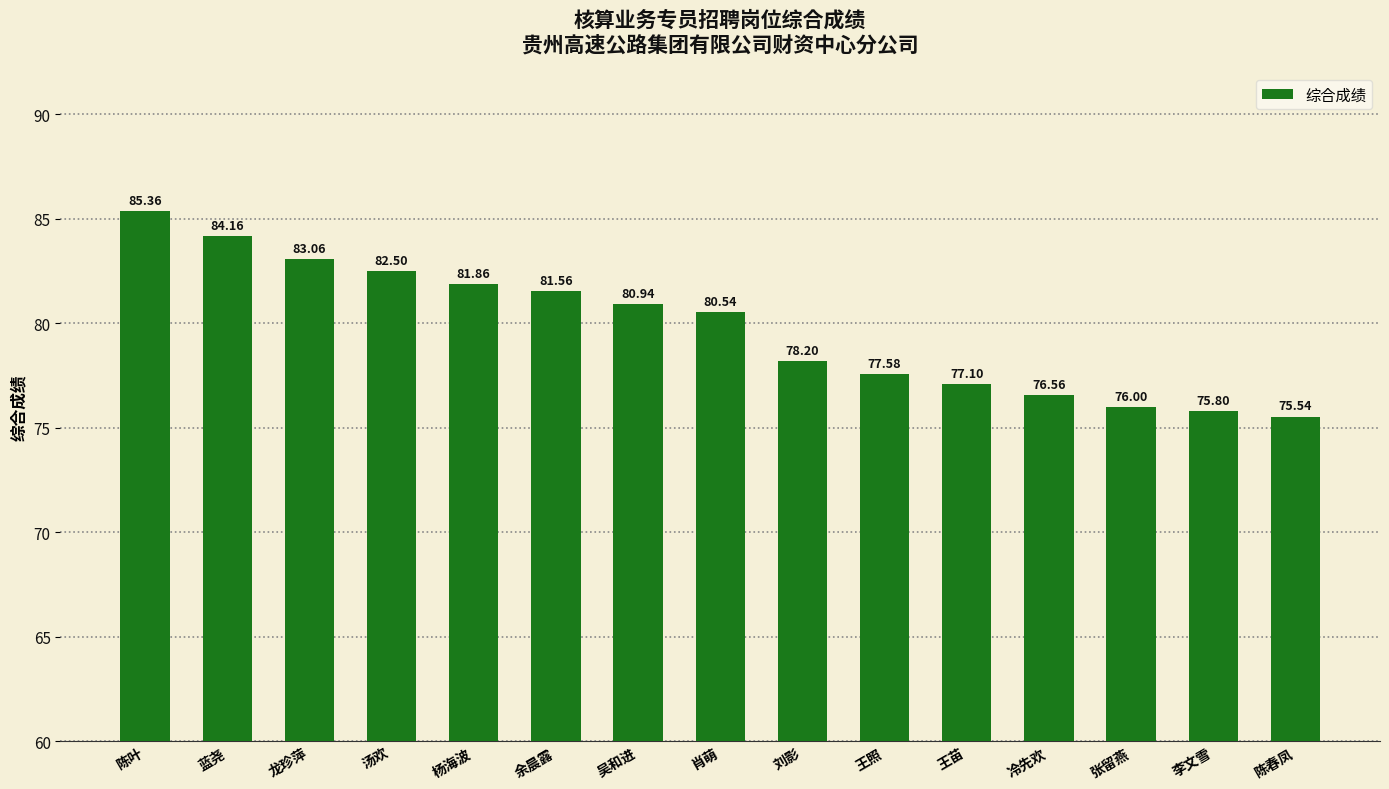

Reading right to left, extract all data points from this chart.

陈春凤=75.5	李文雪=75.8	张留燕=76.0	冷先欢=76.6	王苗=77.1	王照=77.6	刘影=78.2	肖萌=80.5	吴和进=80.9	余晨露=81.6	杨海波=81.9	汤欢=82.5	龙珍萍=83.1	蓝尧=84.2	陈叶=85.4